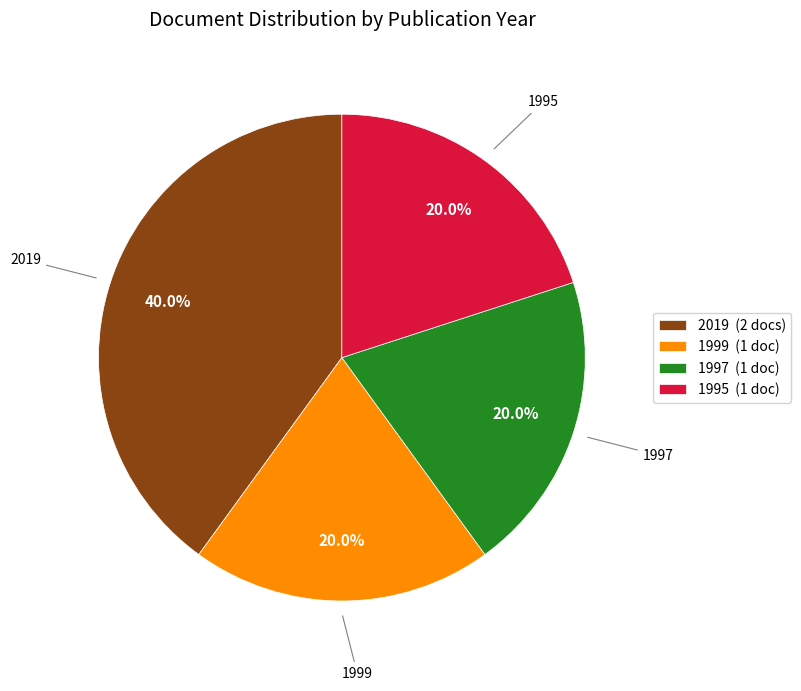

What is the largest slice in the pie chart?

2019 (2 docs)